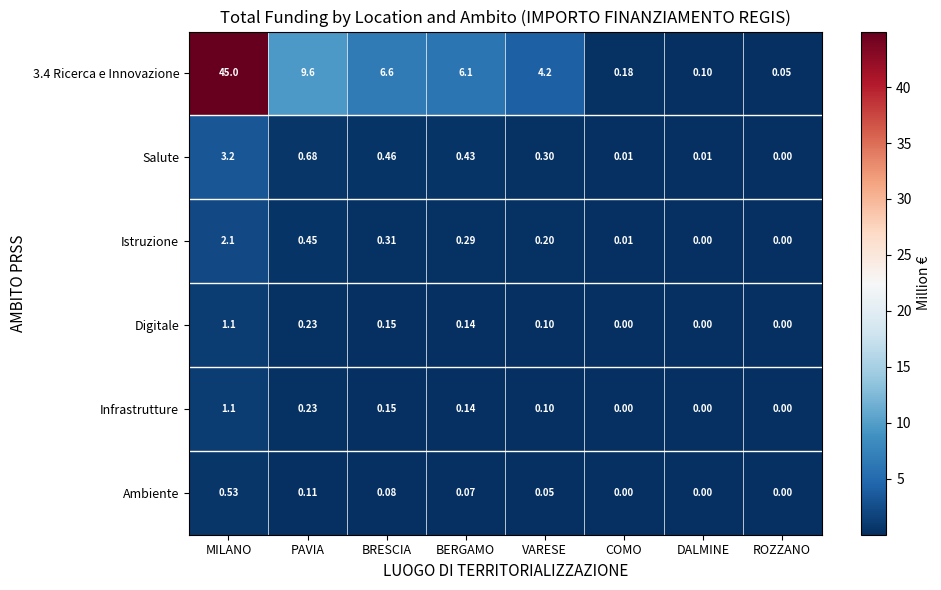

At which category does the chart reach its peak across all series?

MILANO